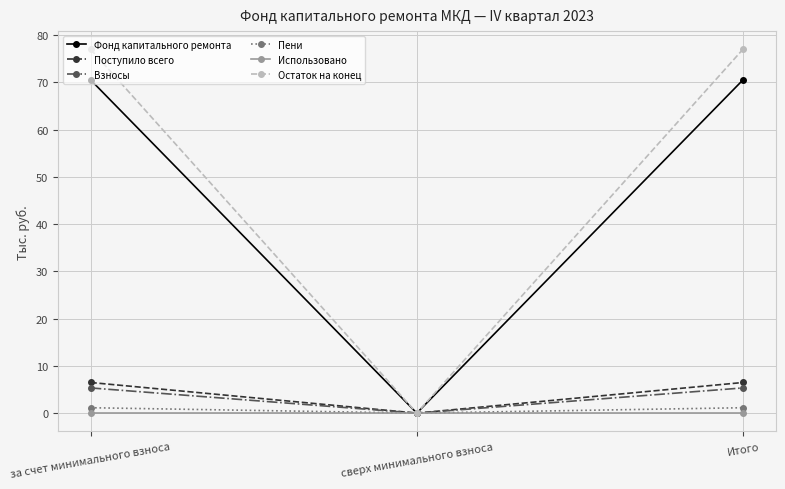

How many data points in Пени are above 1?

2